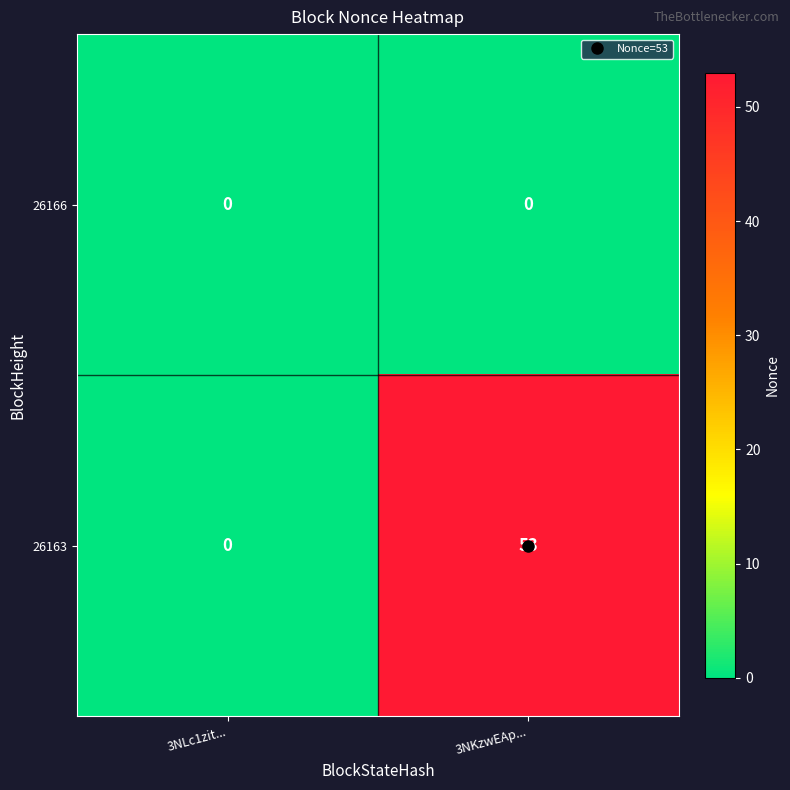

Is it true that 26163 equals 24 at 3NLc1zit...?

False